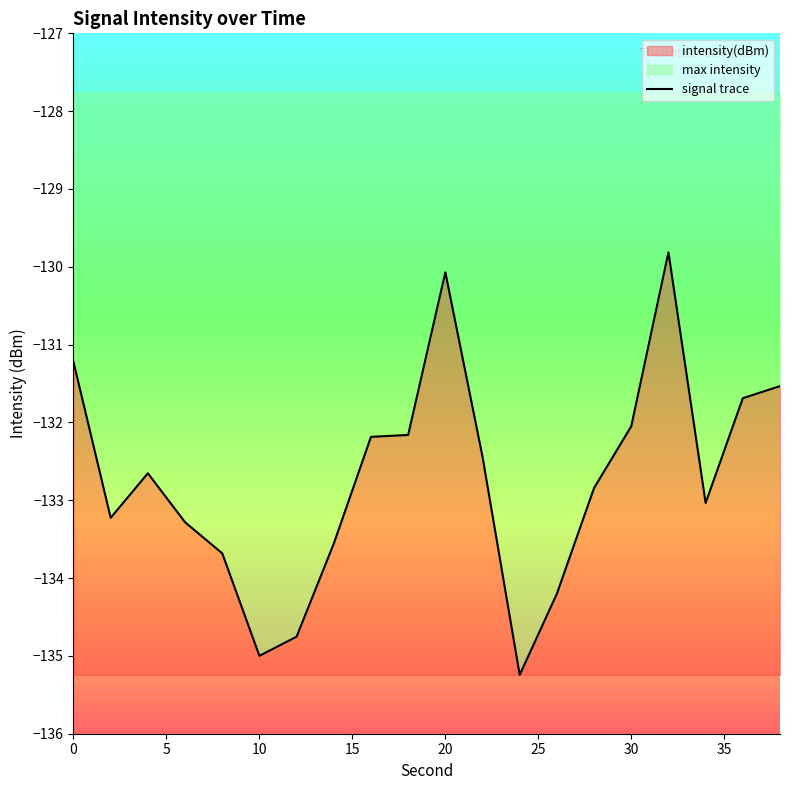

Is it true that signal trace equals -233.9 at 30?

False